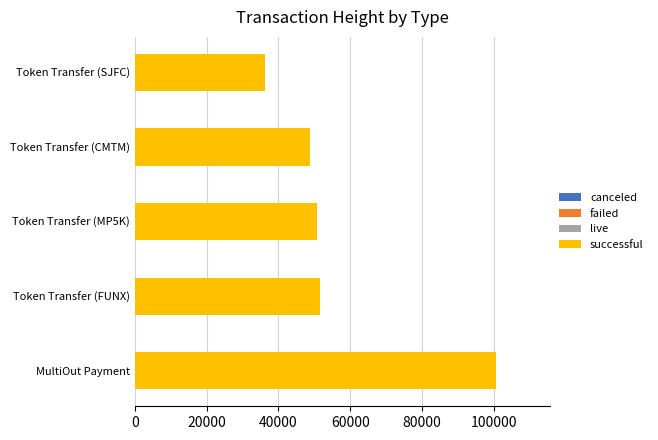

How many distinct data groups are displayed?

2